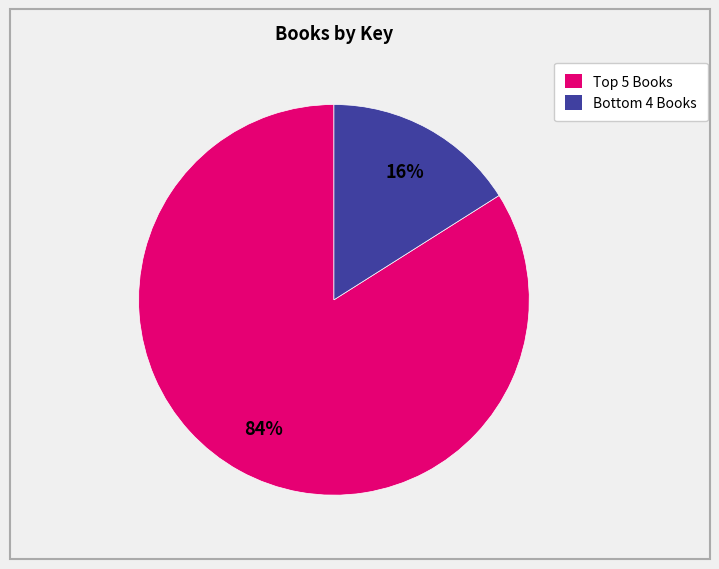

Count the number of slices in the pie.

2